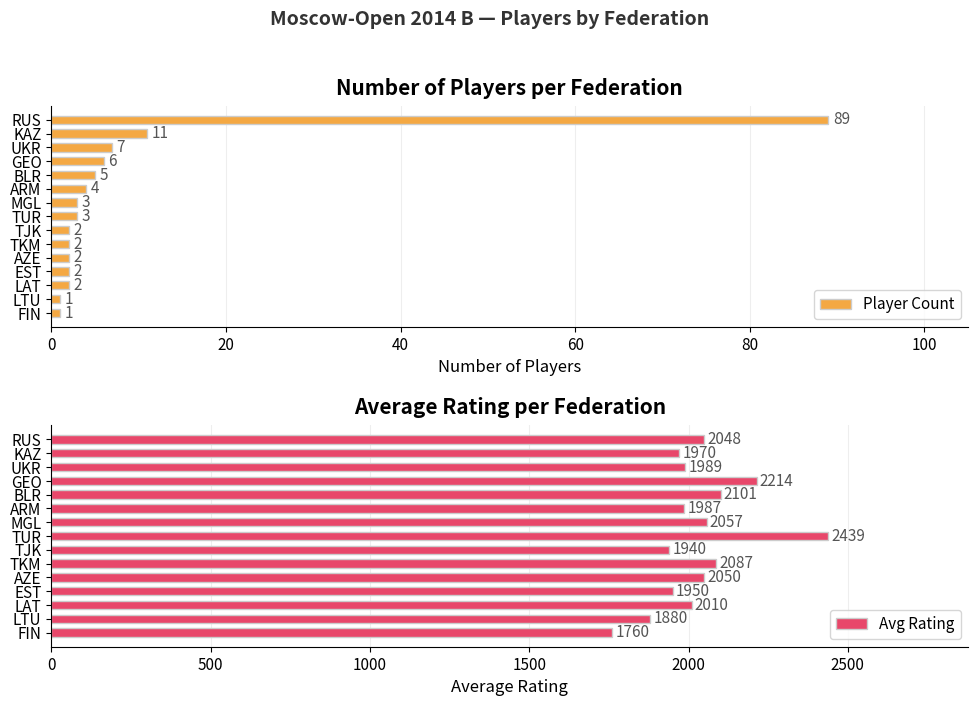

Which series has the largest total across all categories?

Avg Rating